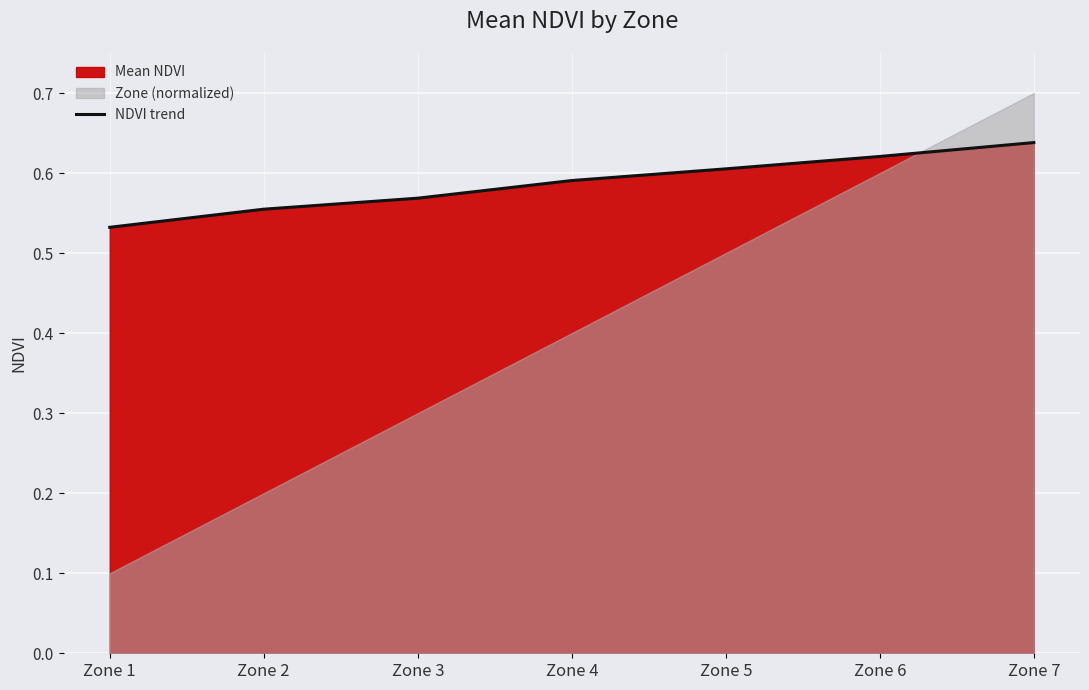

Which label corresponds to the smallest value in the chart?

Zone 1